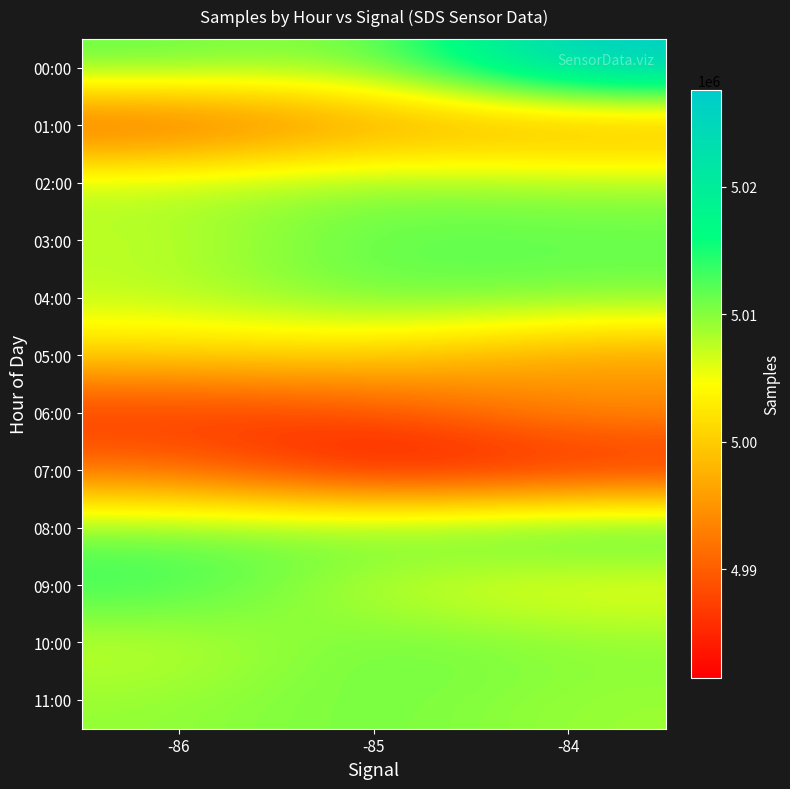

At how many categories does at least one series exceed 4988940?

3